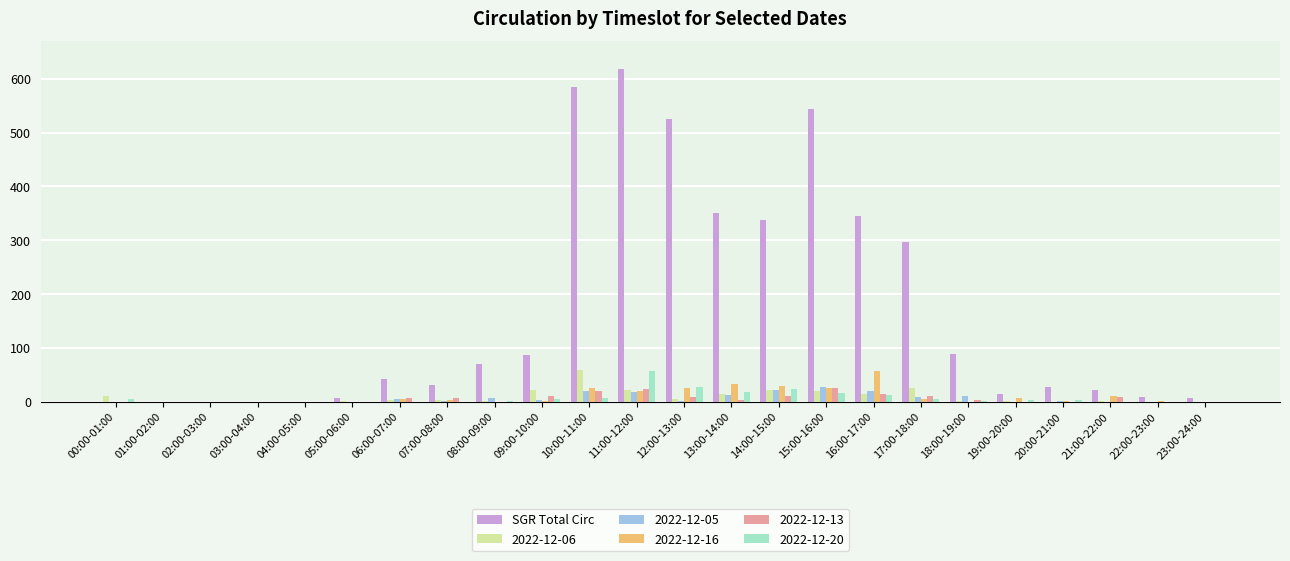

Is it true that 2022-12-20 equals 0 at 06:00-07:00?

True